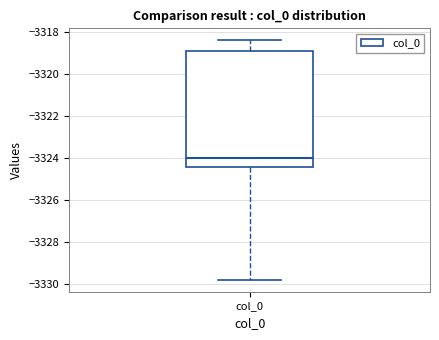

Where does the upper whisker of the box for col_0 end on the y-axis? The values are not printed on the chart, so give them approximately, as read against the axis.

-3318.4